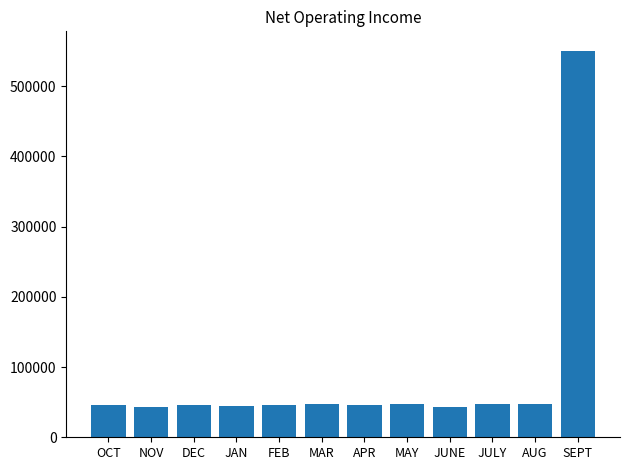

What is the greatest value displayed?

550696.4